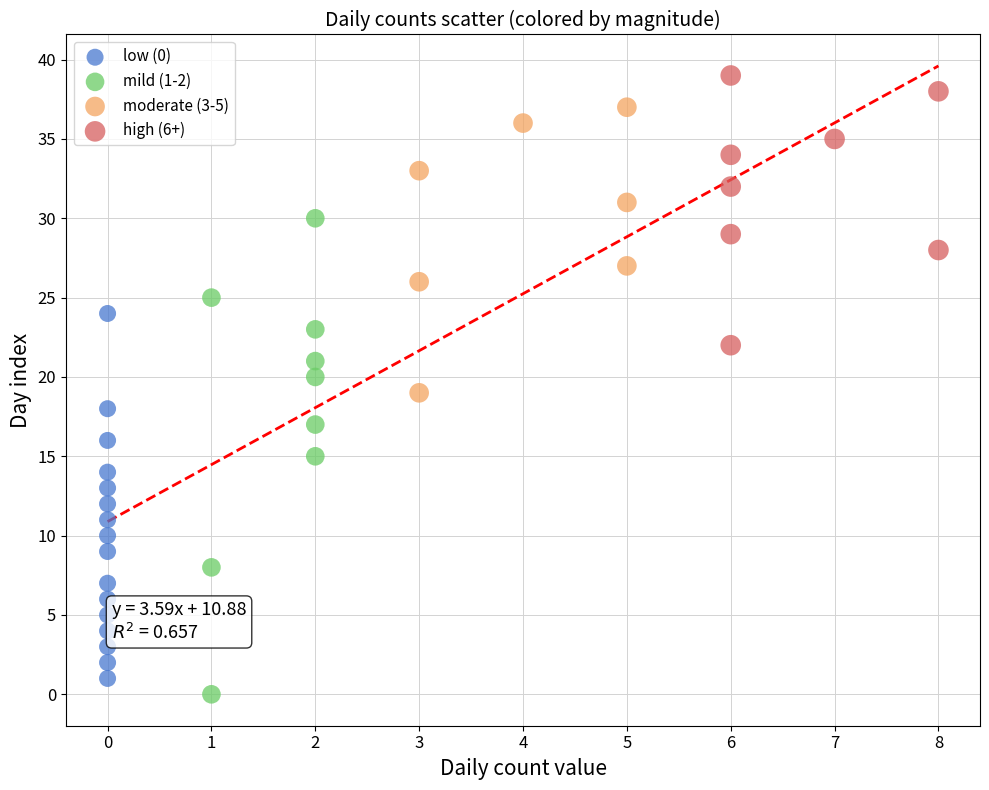

Which series contains the highest Y value?

high (6+)